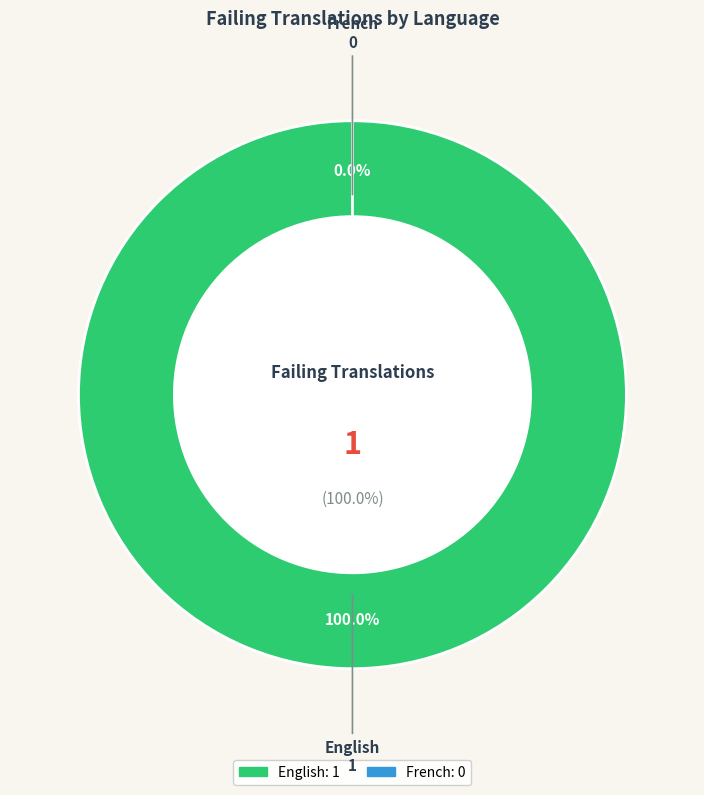

Rank the categories by value from highest to lowest.

English, French